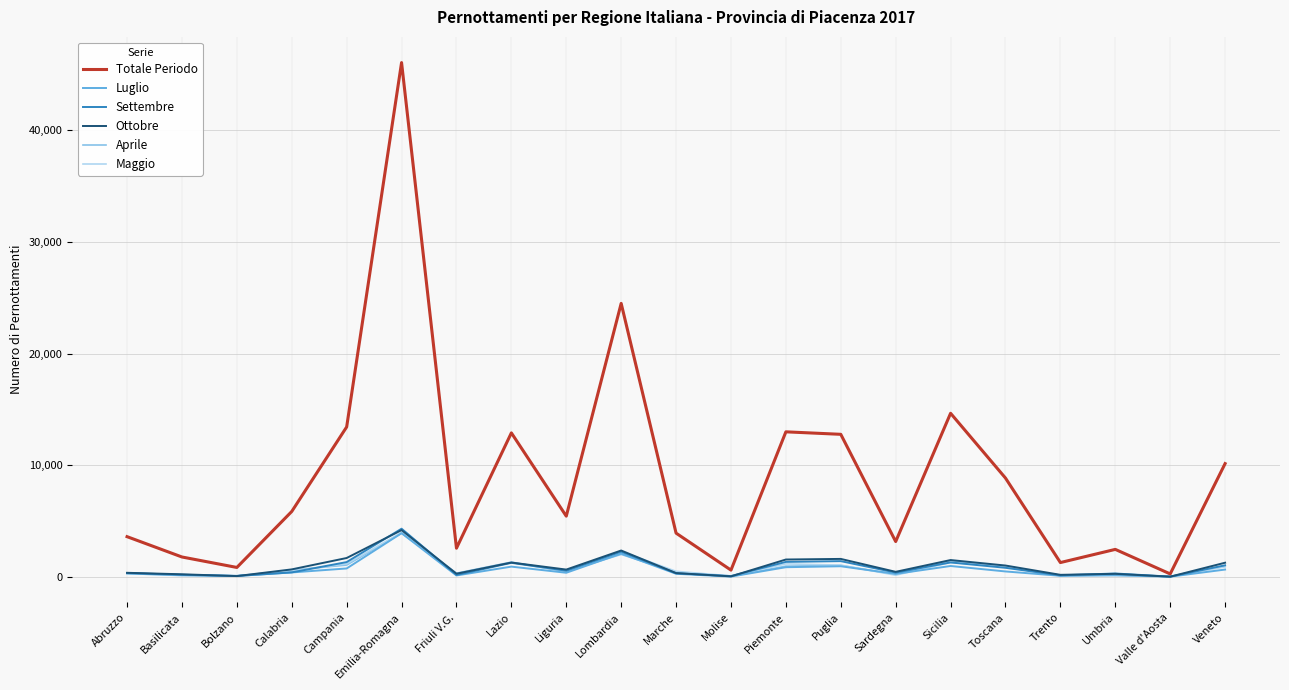

Which series changed the most between Liguria and Sicilia?

Totale Periodo